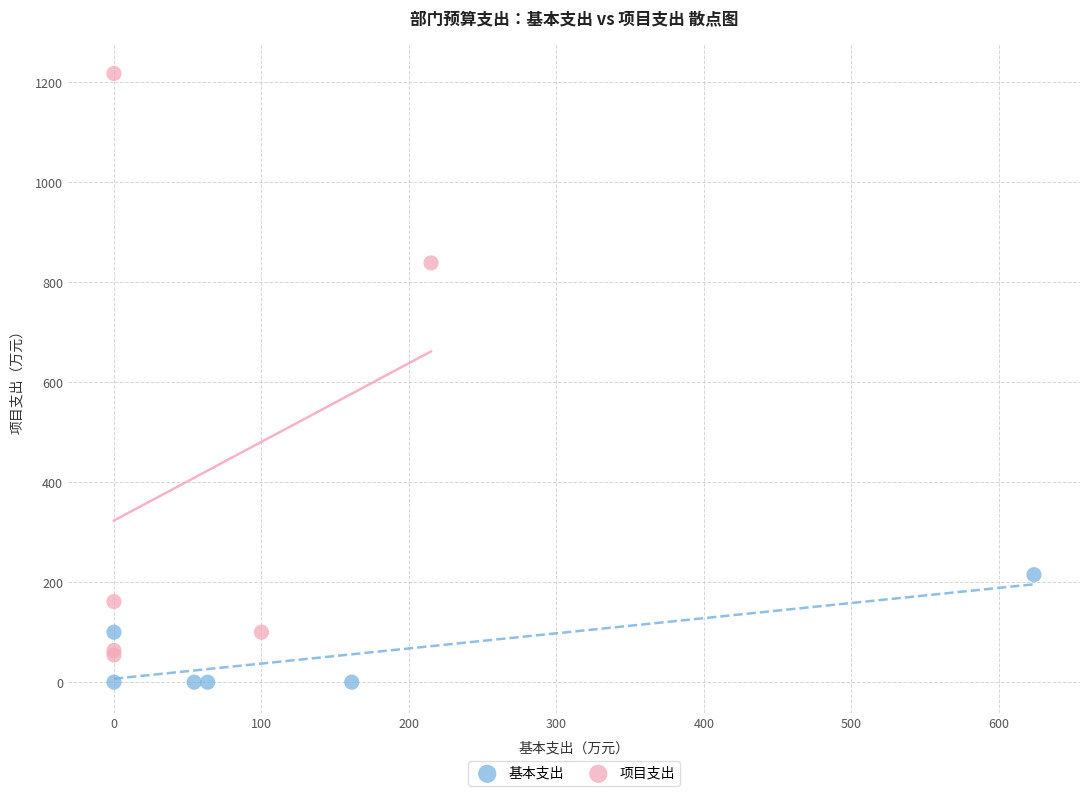

Which series contains the highest Y value?

项目支出